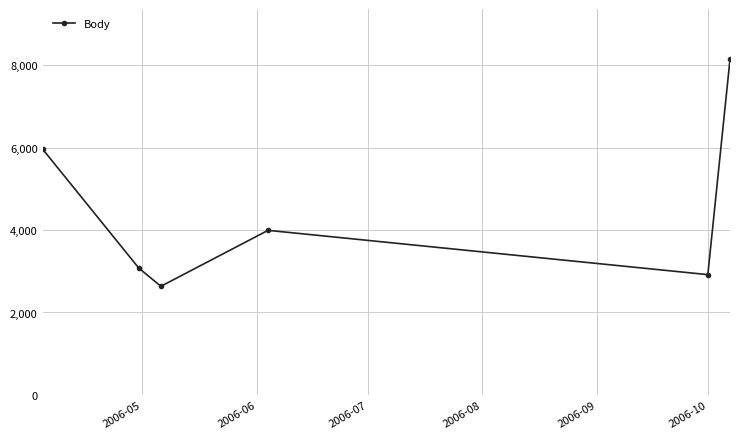

Reading right to left, transcribe all the data shown in this chart.

8138	2918	3992	2635	3080	5961